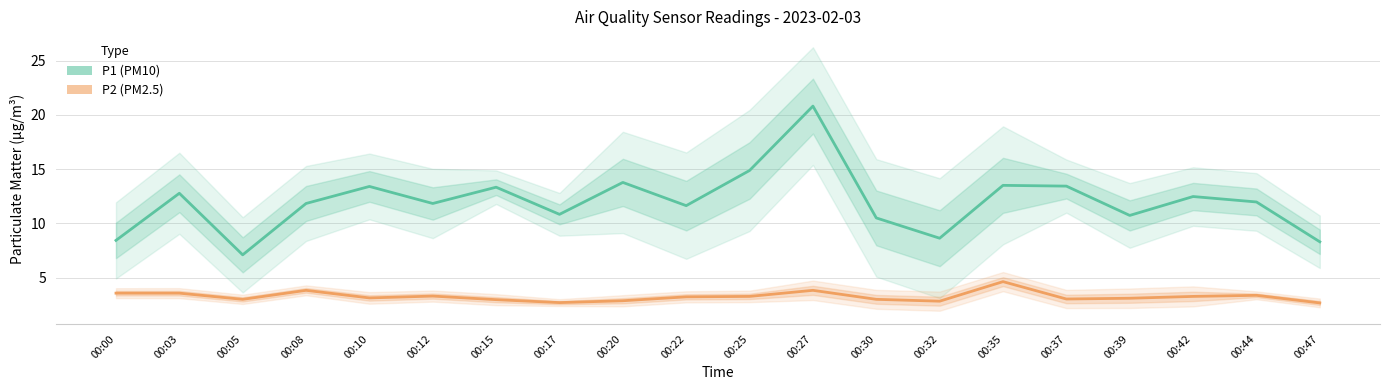

What is the difference between the maximum and minimum values in the P2 series?

2.0